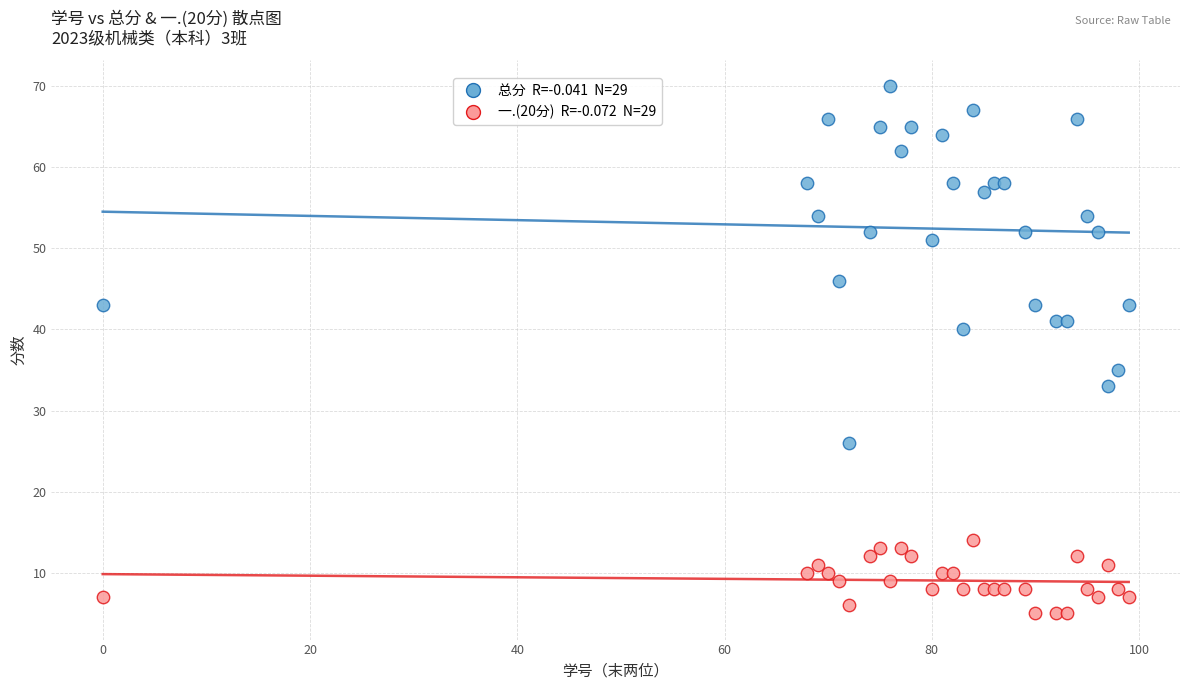

Across all series, what Y value is closest to 37?

35